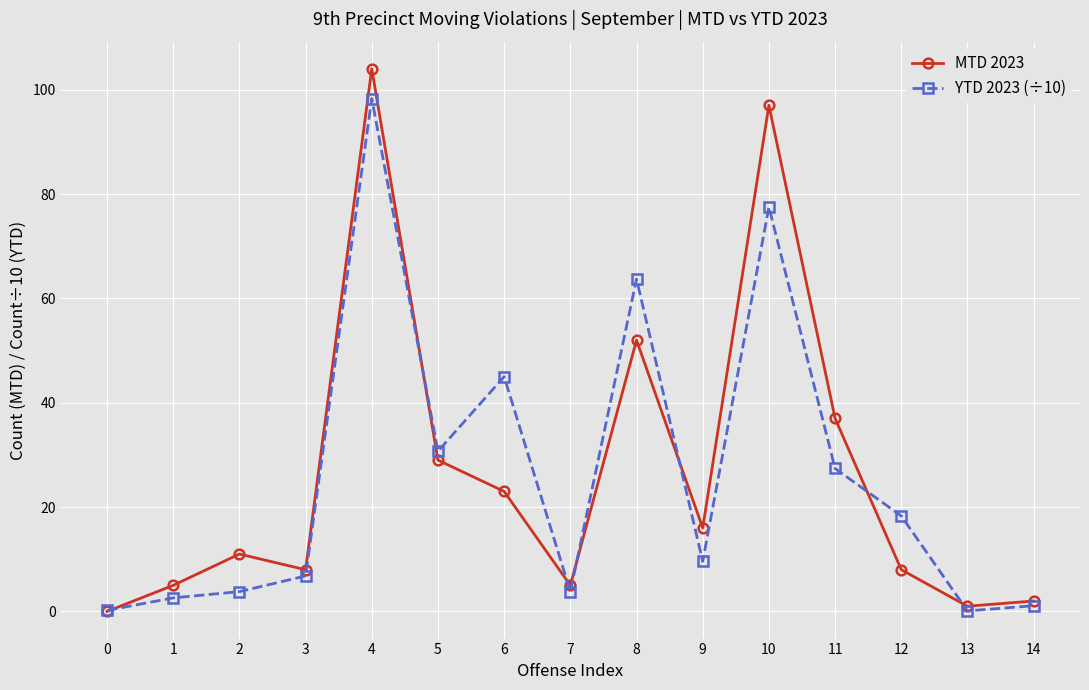

What is the value of the YTD 2023 (÷10) point at the 9th from the left?

63.7